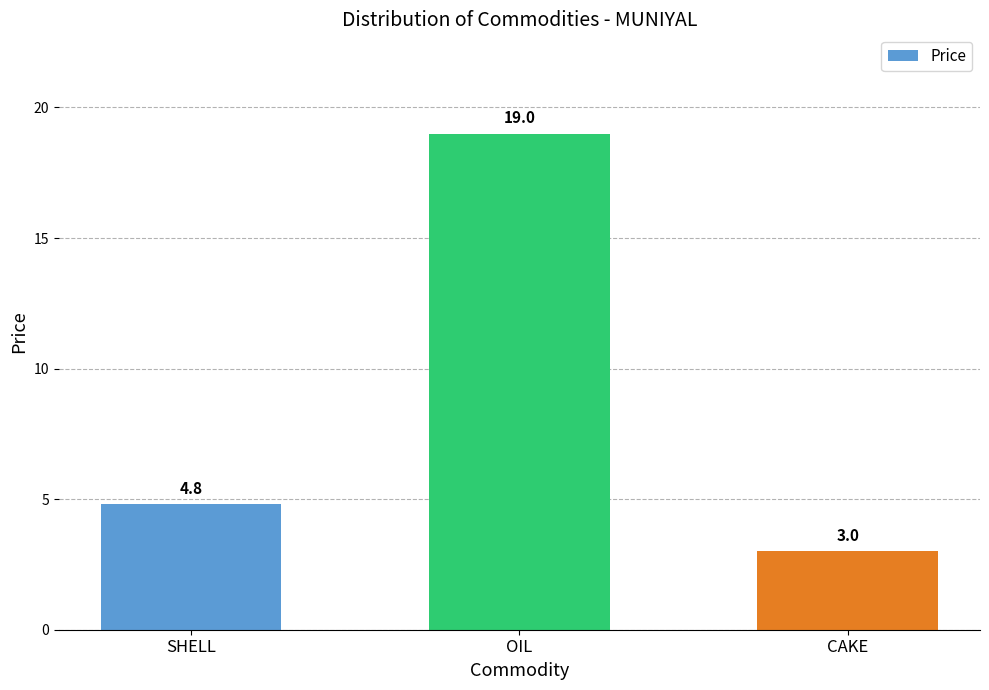

How many data points are less than 4?

1